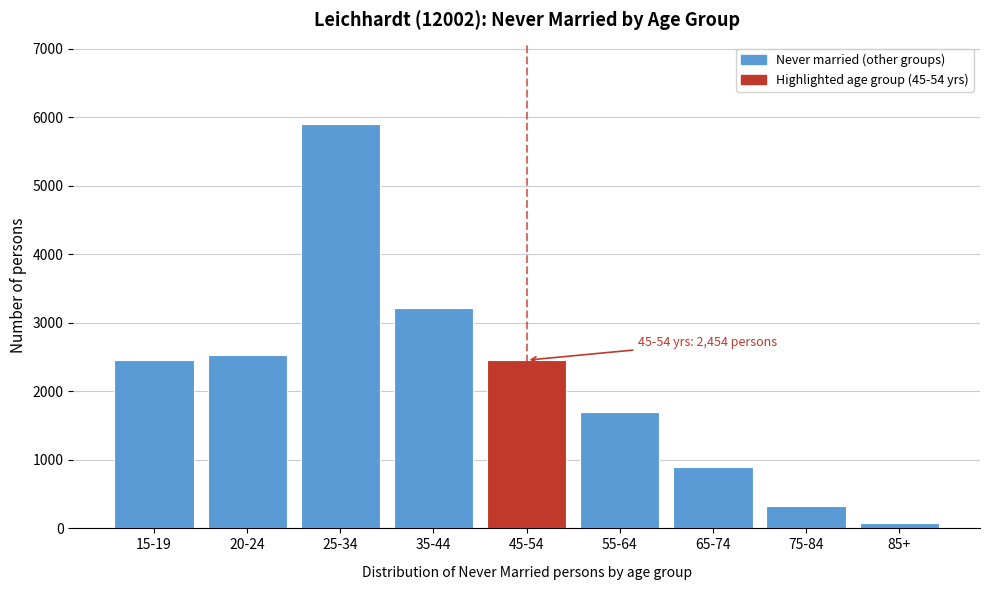

What is the change in value from 15-19 to 75-84?

-2127